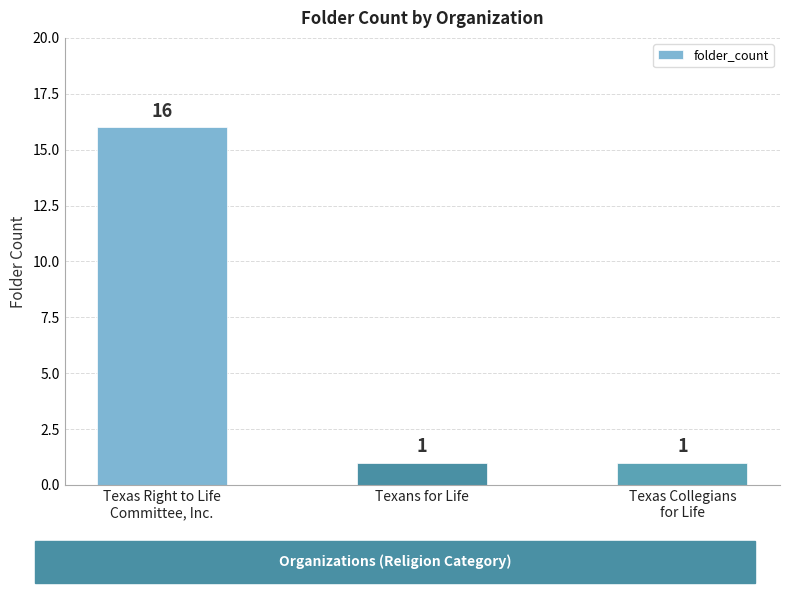

Approximately how many times larger is the value at Texas Right to Life
Committee, Inc. compared to Texans for Life?

16.0